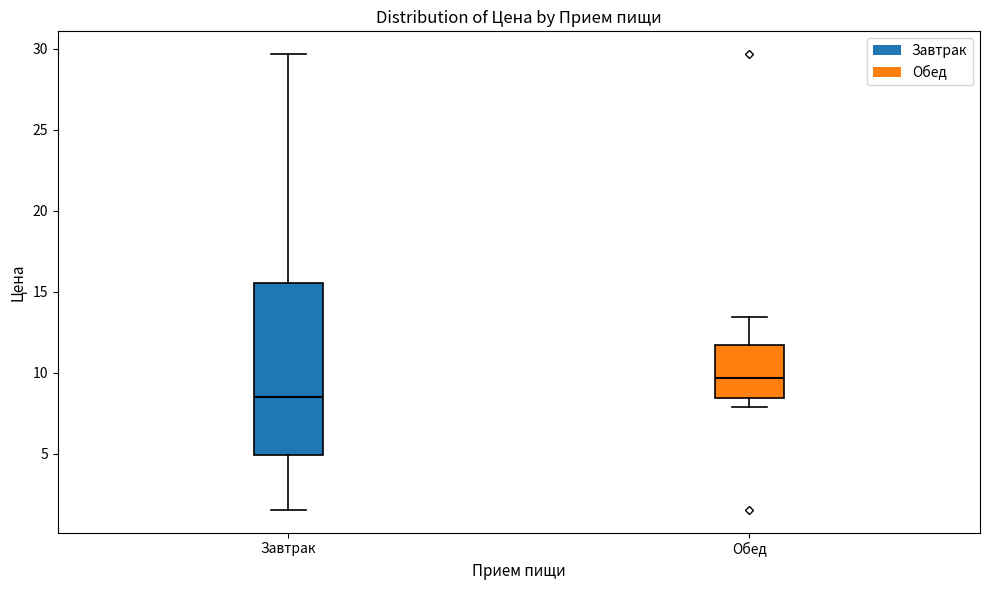

Which box's median line is the highest?

Обед